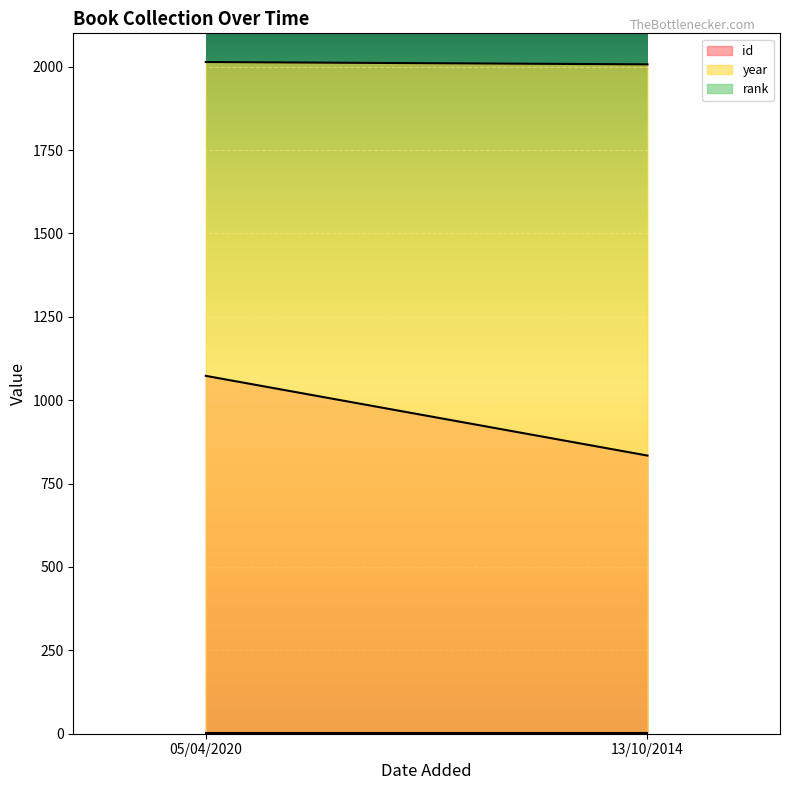

Which series has the largest range (max minus min)?

id